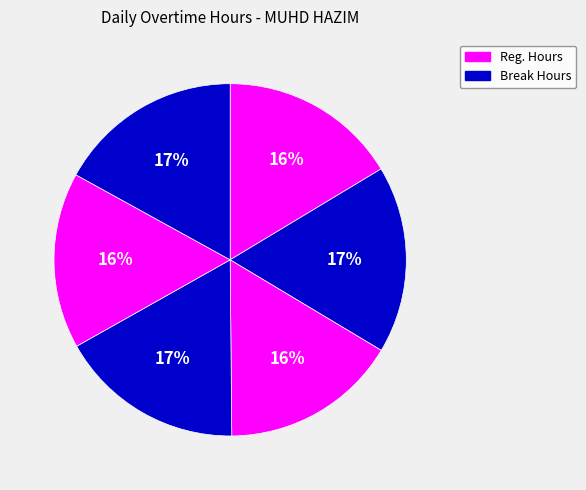

How many slices are in this pie chart?

6